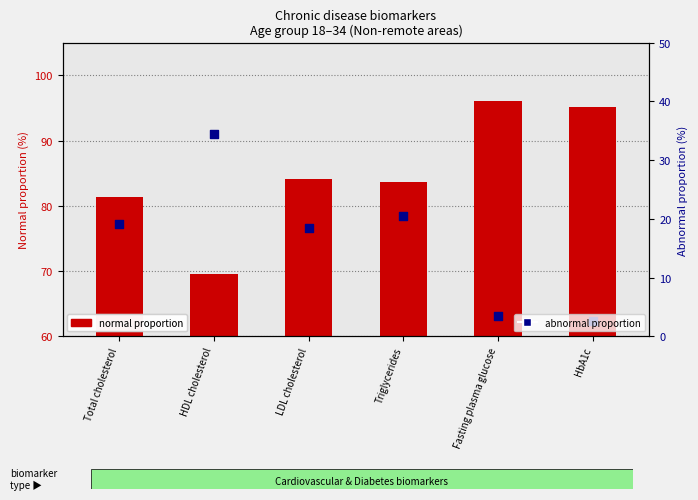

Which series contains the lowest Y value?

abnormal proportion